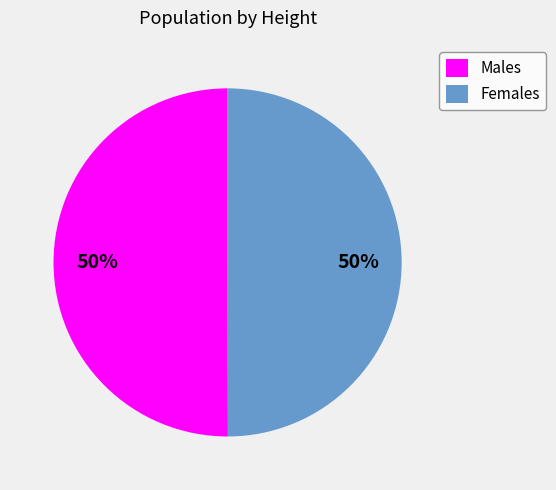

To the nearest percent, what is the average slice percentage?

50%